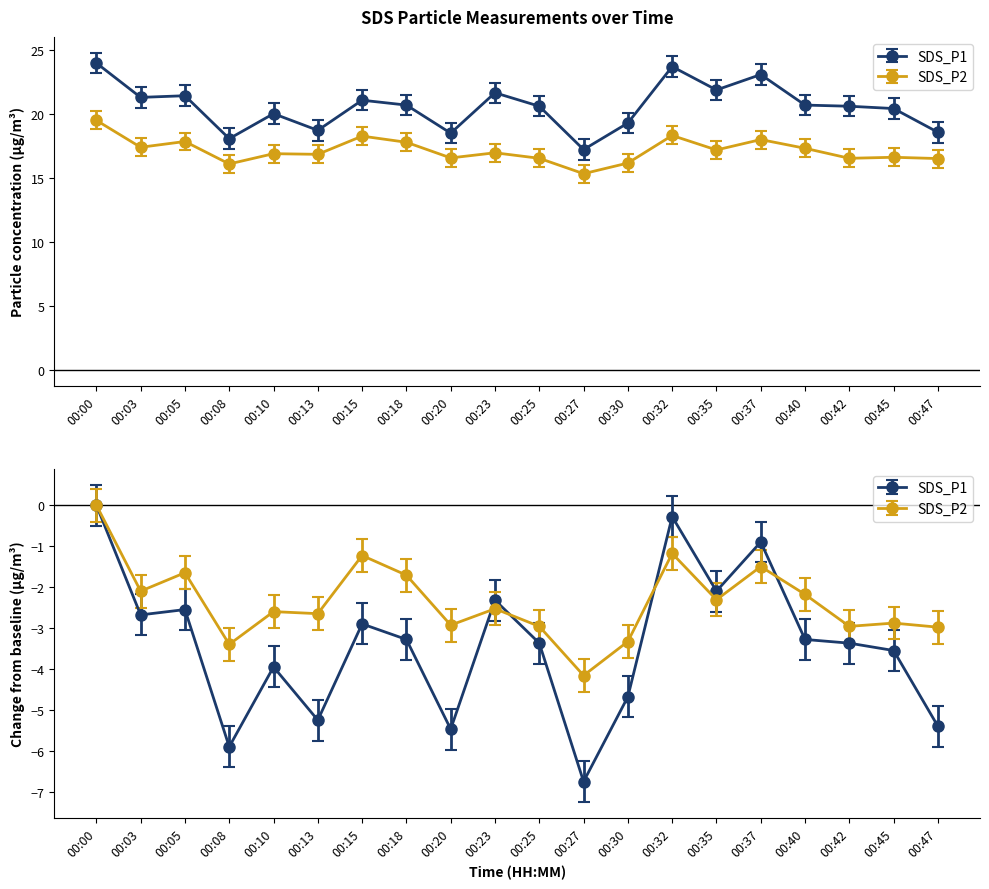

What are all the series names shown in the legend?

SDS_P1, SDS_P2